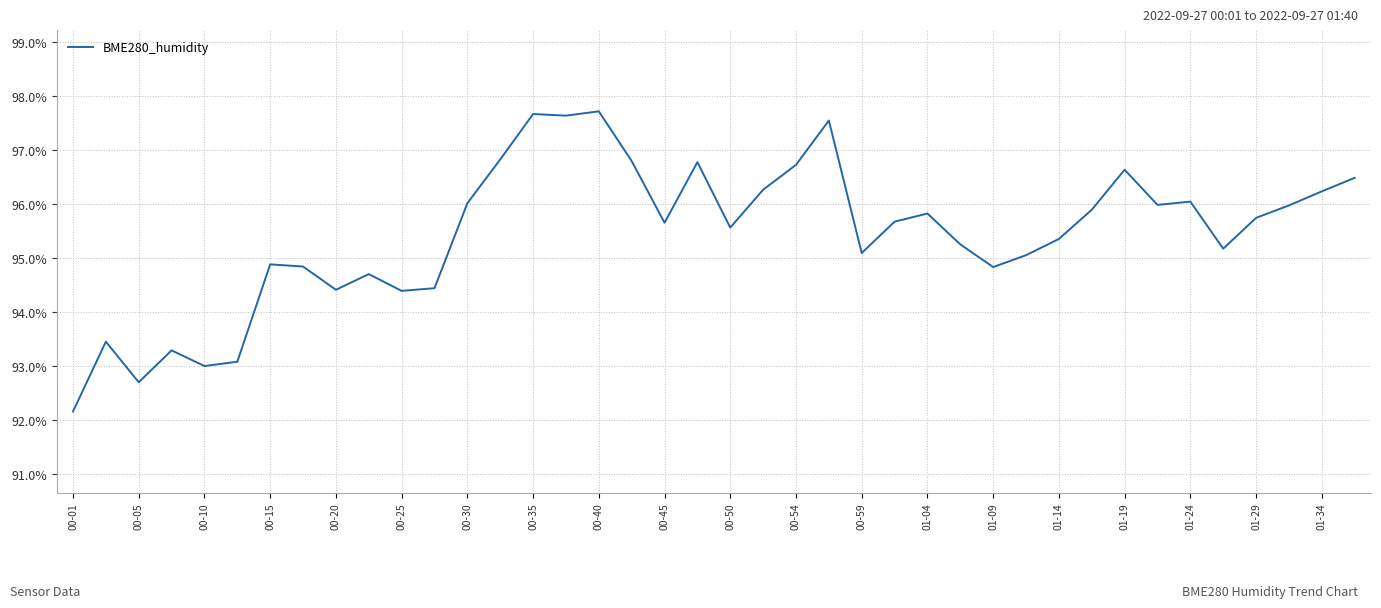

How many categories are shown in the chart?

40